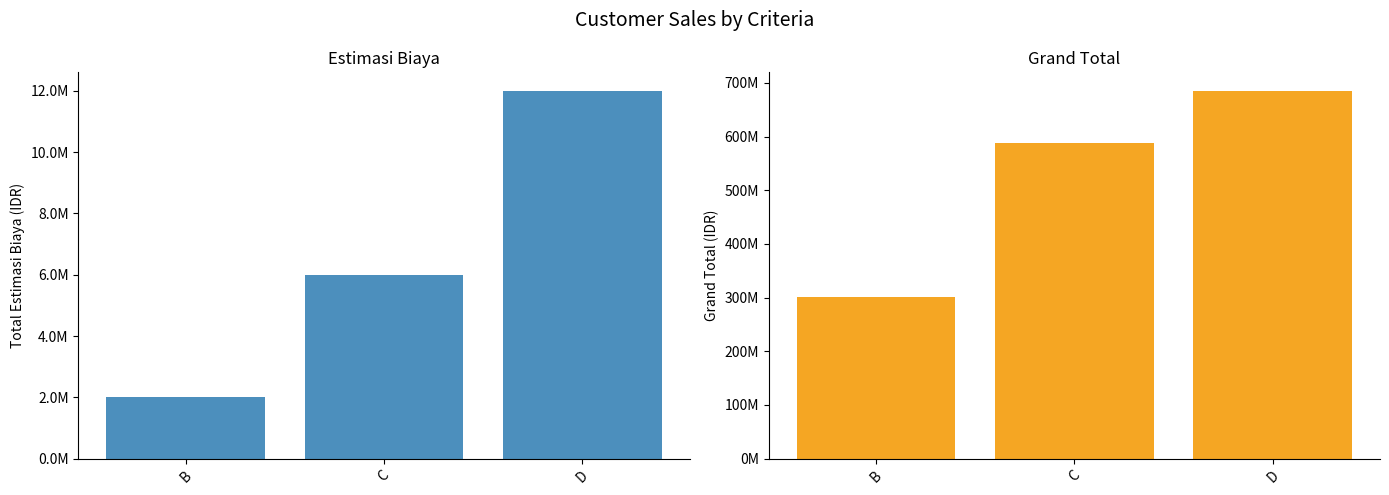

True or false: estimasi biaya has a value of 594373 at B.

False